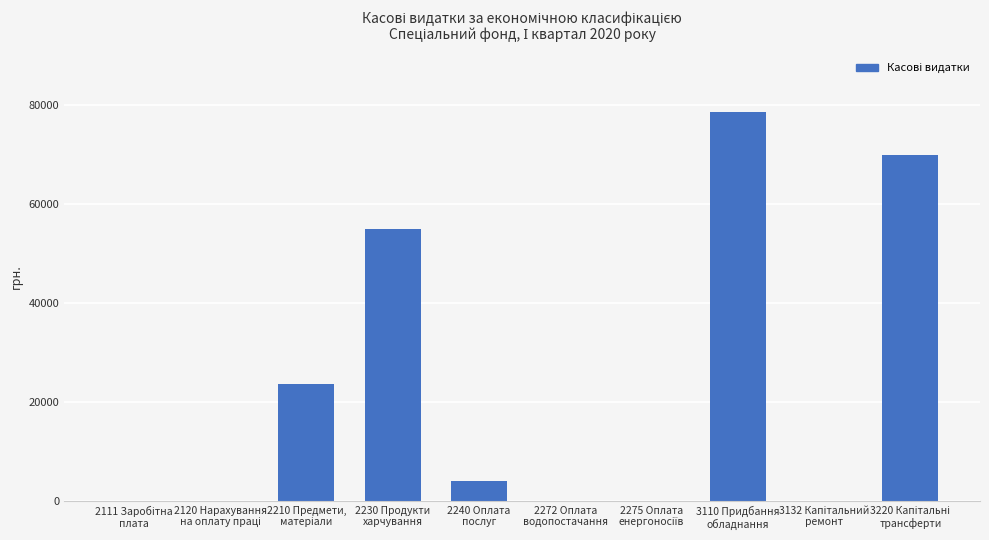

What is the sum of all values?

231365.9